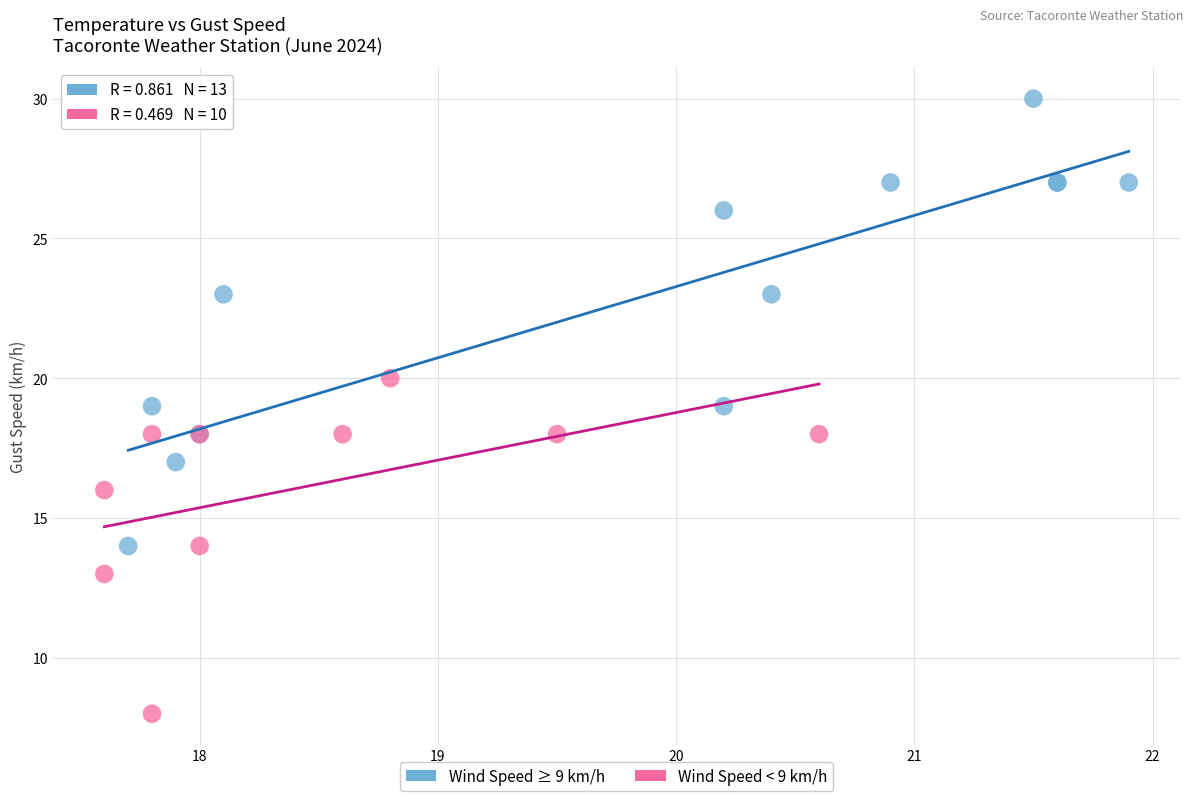

Which series reaches the minimum Y coordinate?

Wind Speed < 9 km/h